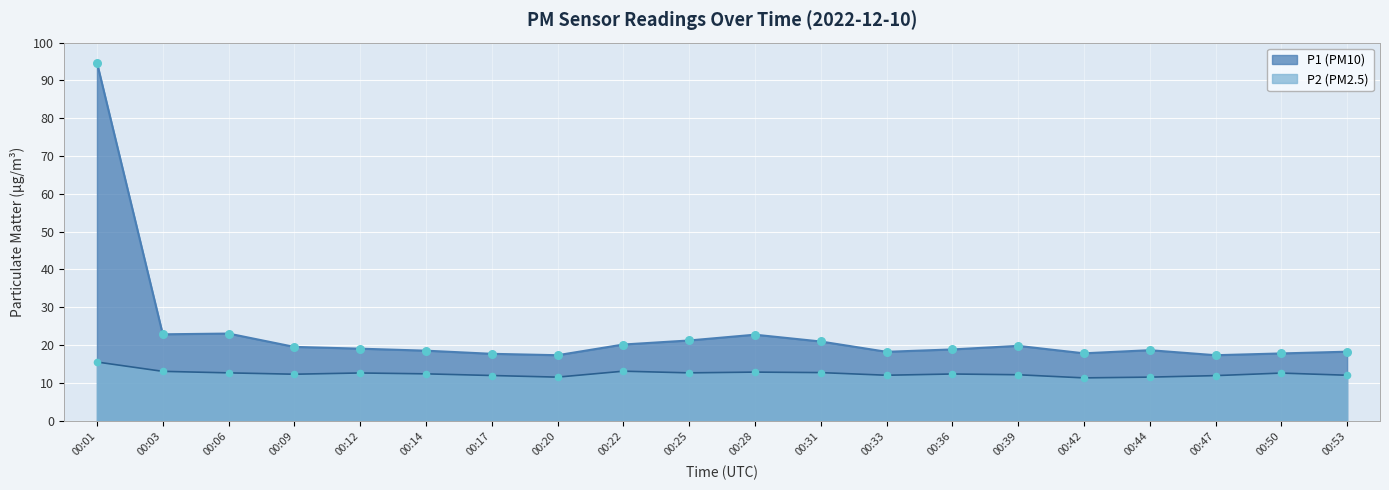

Which series has the largest total across all categories?

P1 (PM10)